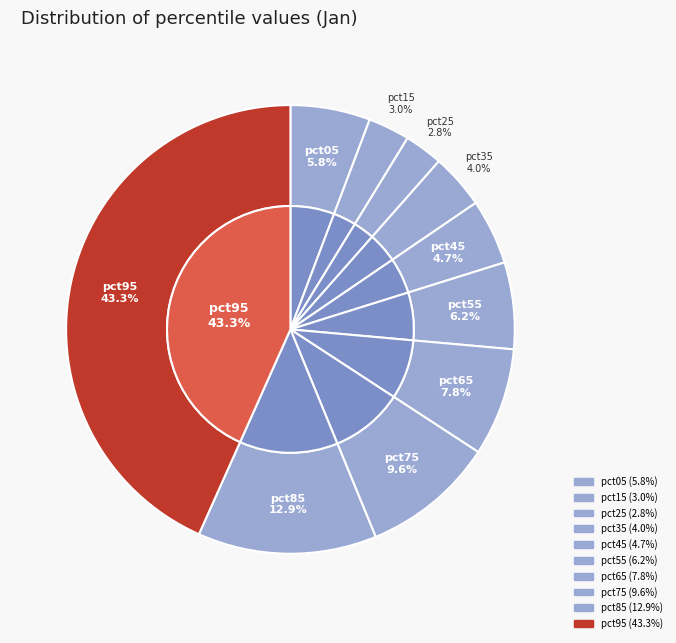

To the nearest percent, what percentage of the pie is pct55?

6%